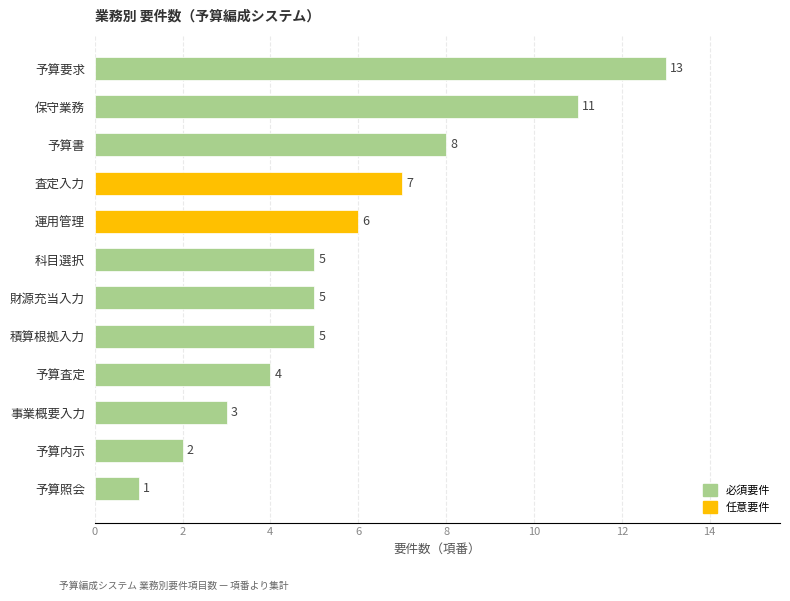

Are the bars grouped side by side (vs. stacked)?

No